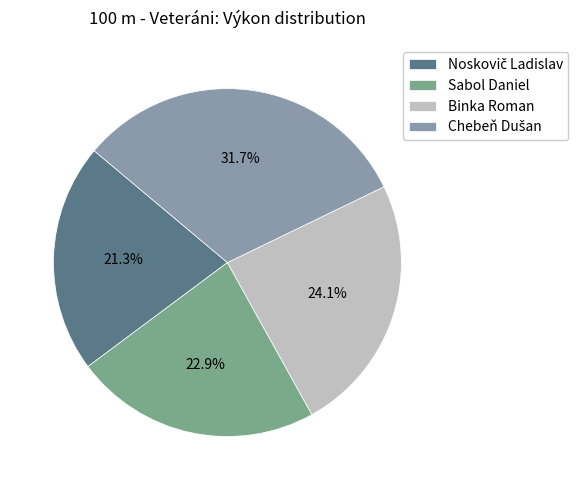

How many segments does this pie chart have?

4